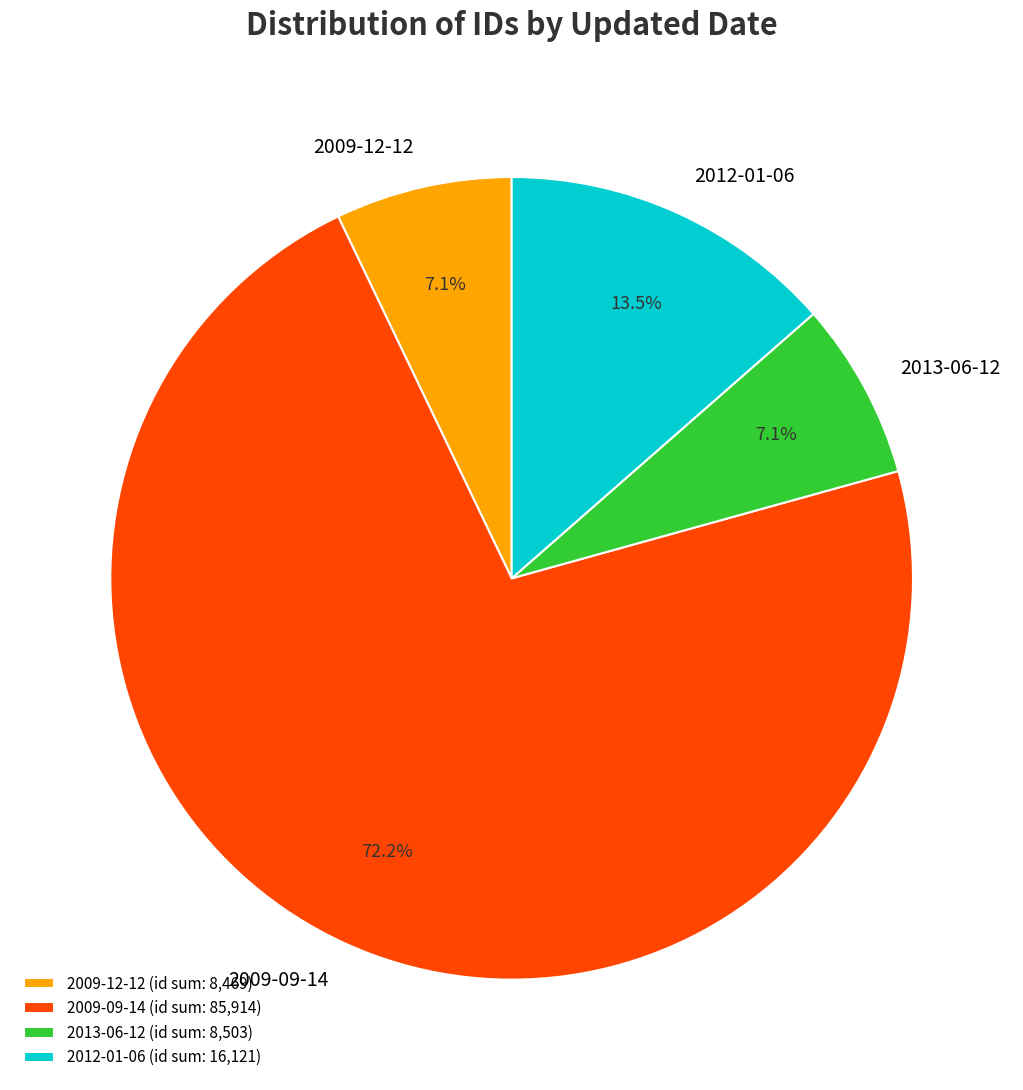

Combined, do 2009-12-12 and 2009-09-14 account for over 50%?

Yes